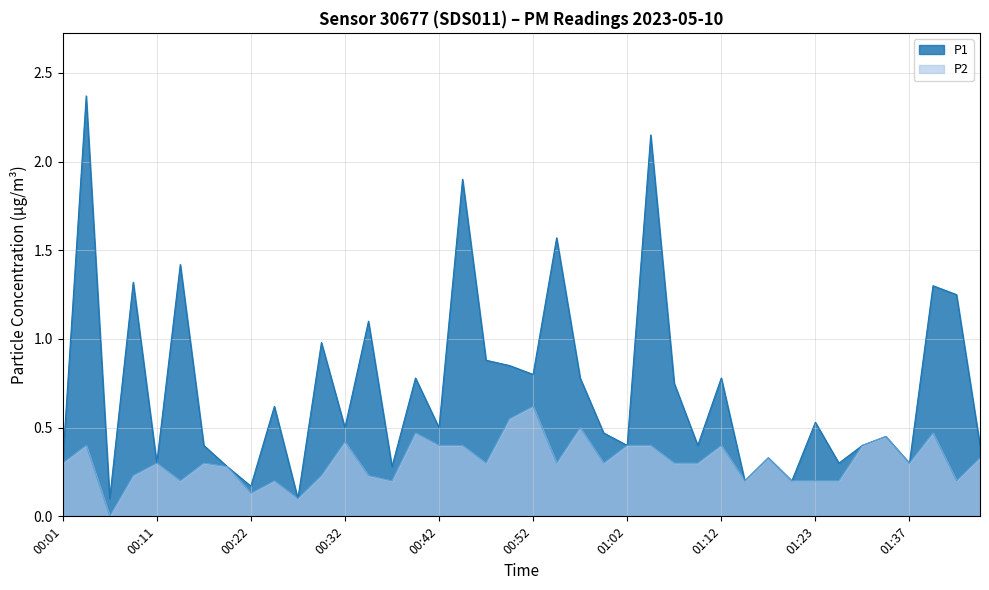

True or false: P2 has a value of 0.4 at 00:04.

True